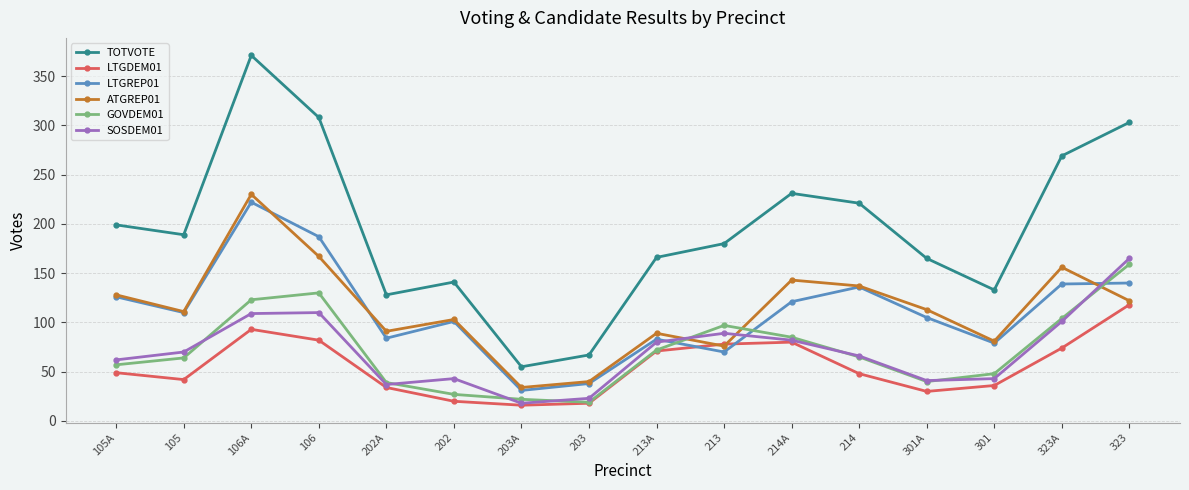

What is the highest value of the TOTVOTE series?

371